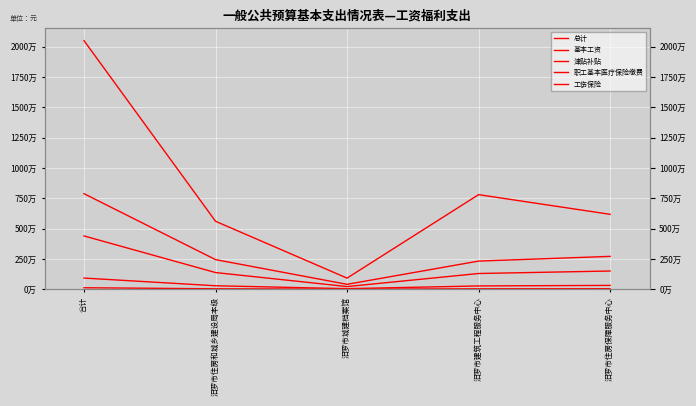

Between 合计 and 汨罗市建筑工程服务中心, which series saw the biggest shift?

总计